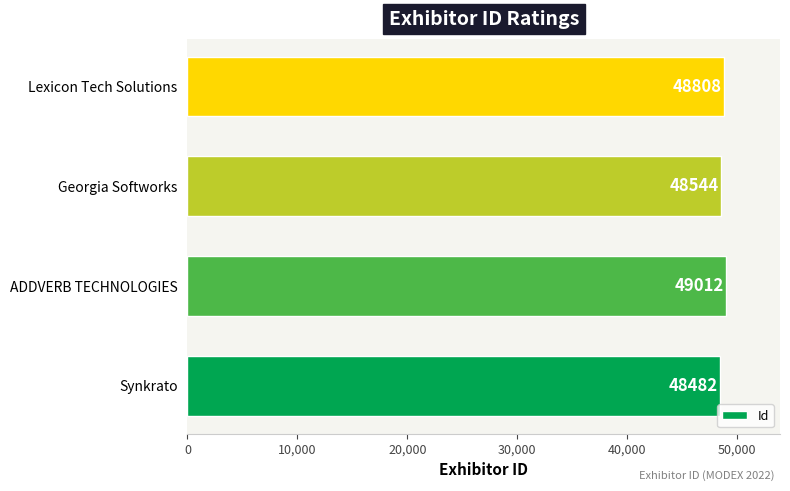

What is the minimum value shown in the chart?

48482